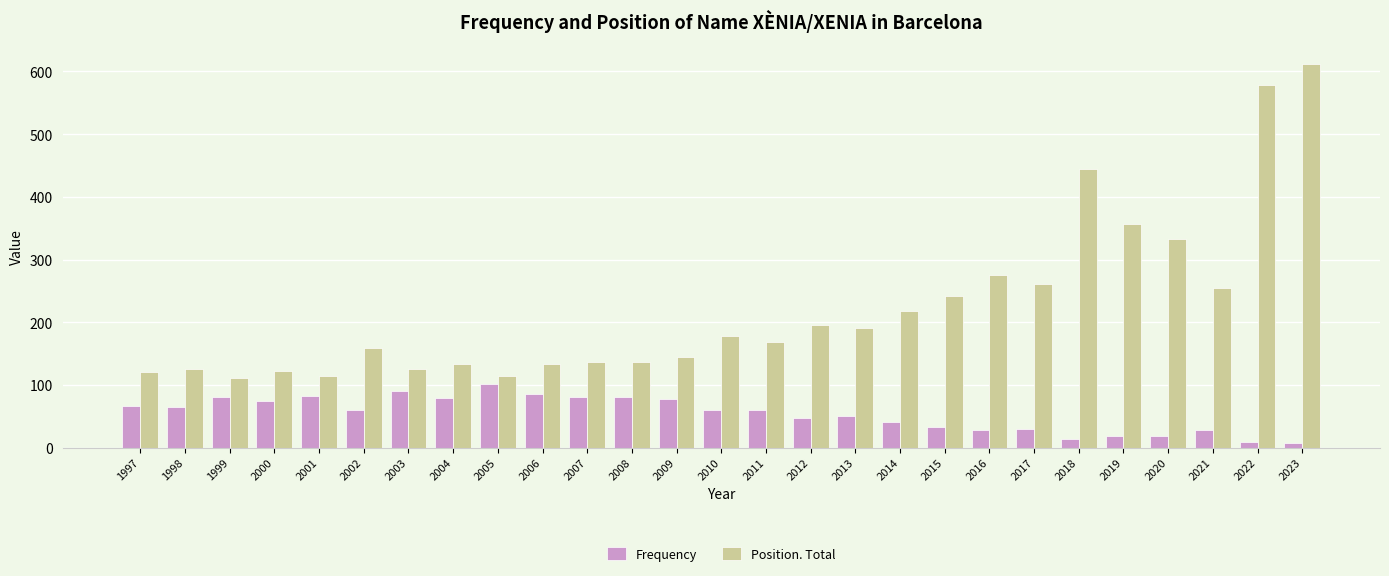

Which series has the largest range (max minus min)?

Position. Total